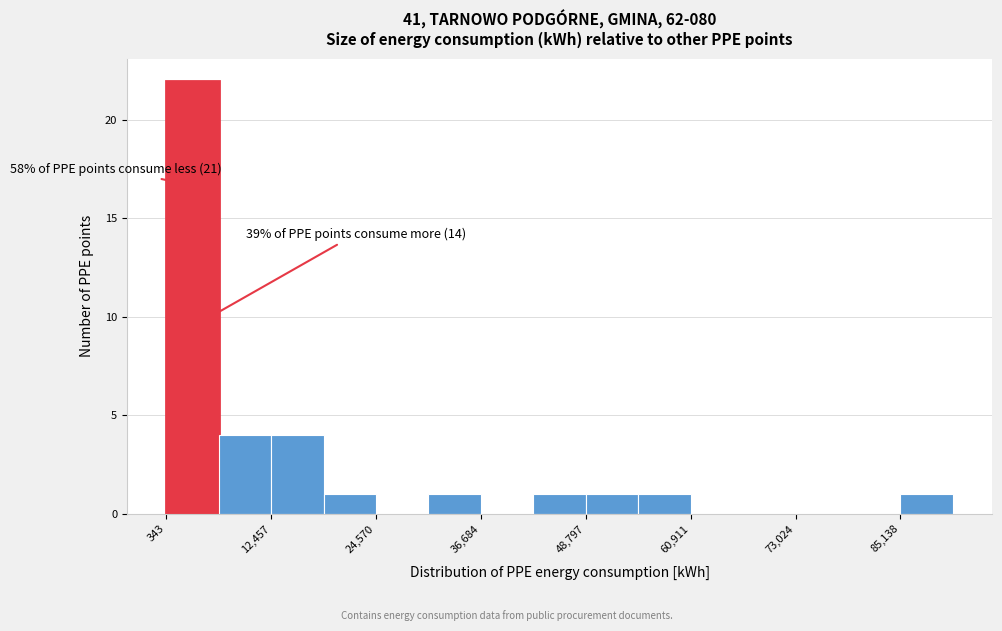

Around what value on the x-axis is the tallest bar? Give the approximate position of its centre, as read against the axis.

4000